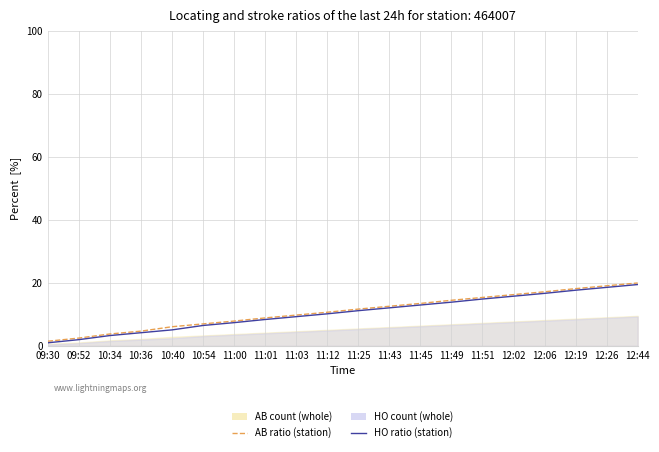

The value of HO ratio (station) at 11:12 is 2.9. True or false?

False